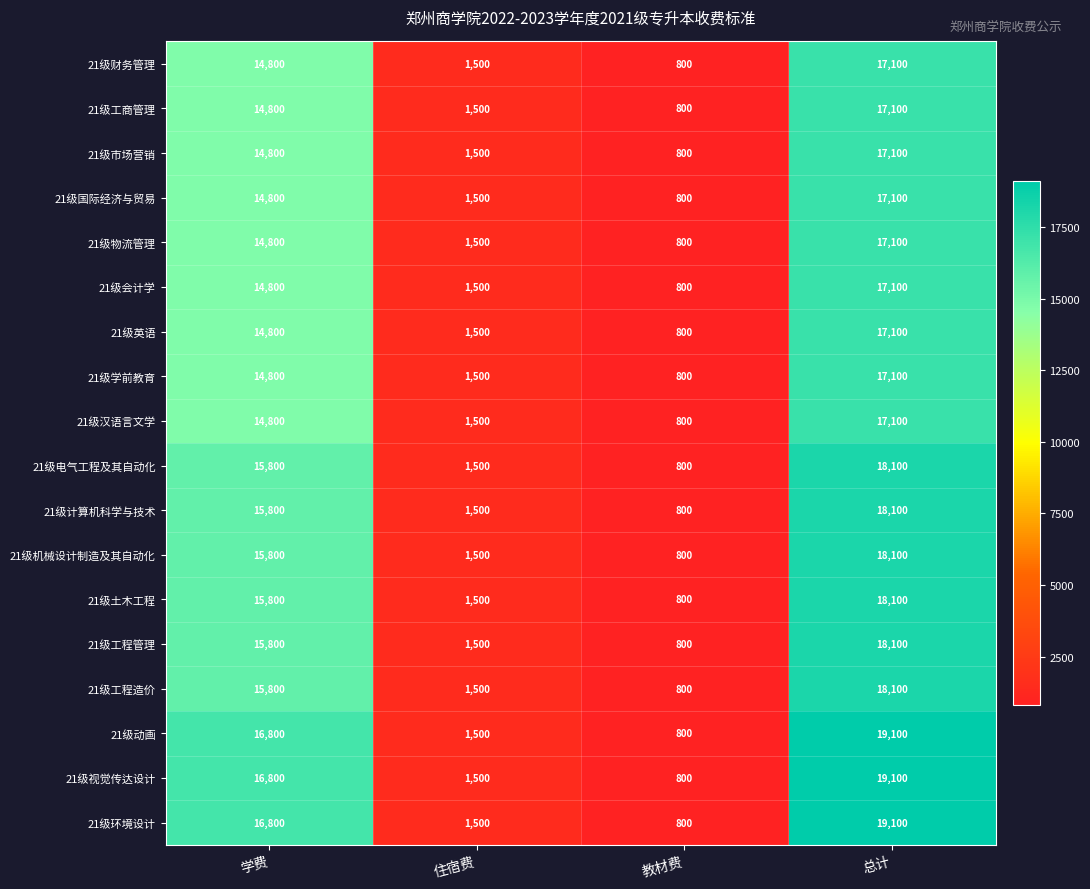

What is the spread (max minus min) of values at 总计?

2000